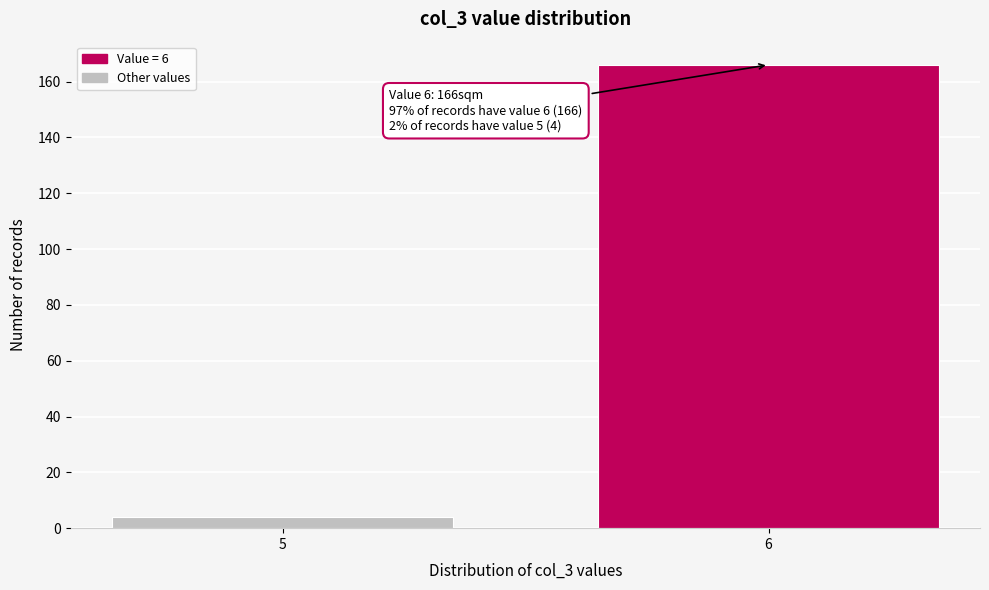

Reading left to right, transcribe all the data shown in this chart.

5=4	6=166